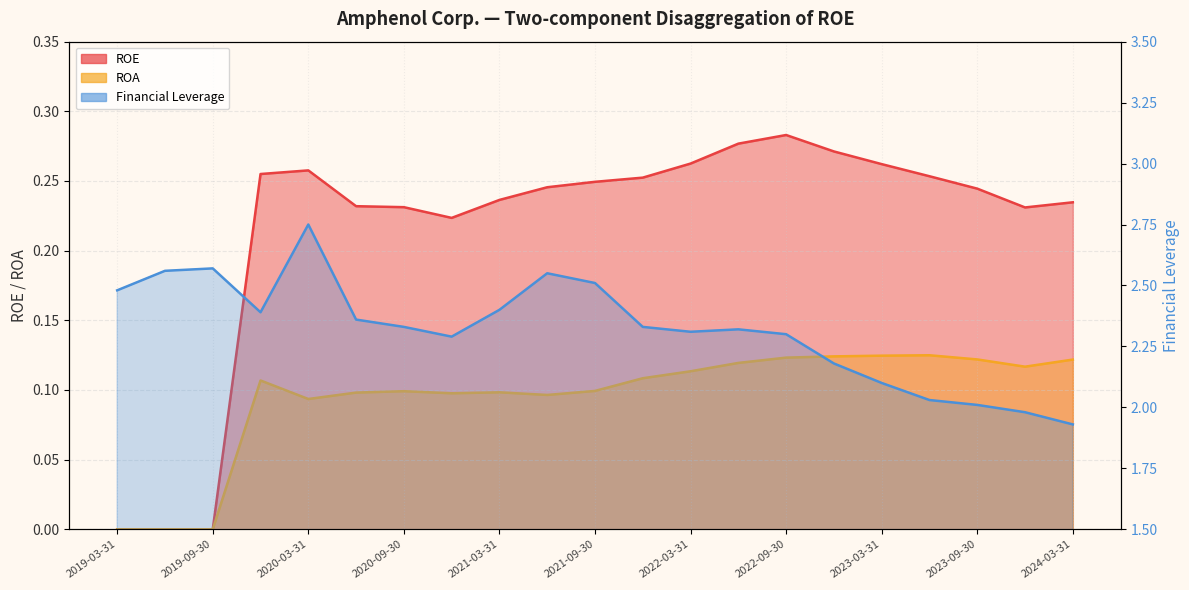

How many positive values does the ROE series have?

18